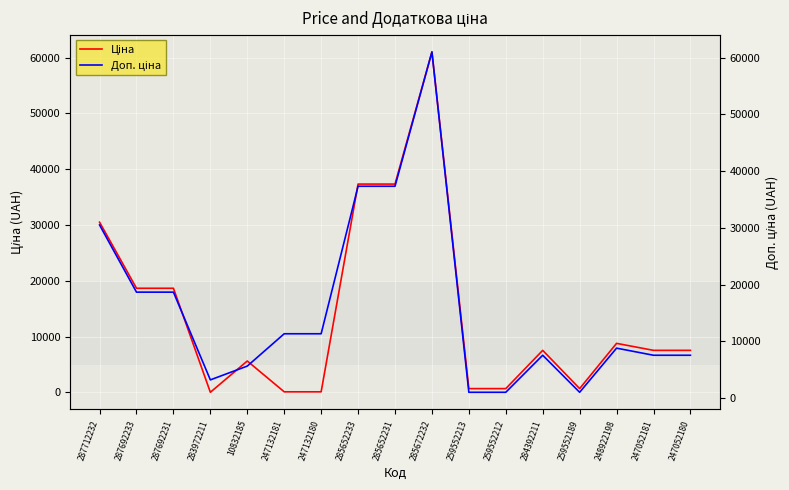

At which category does the chart reach its minimum across all series?

283972211